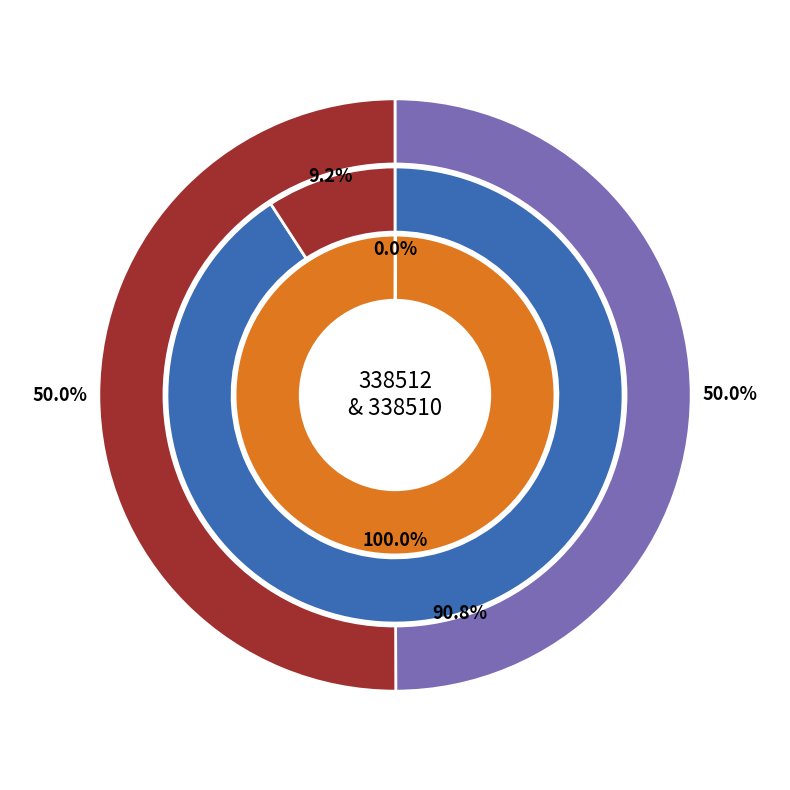

To the nearest percent, what portion does fee_values represent?

100%